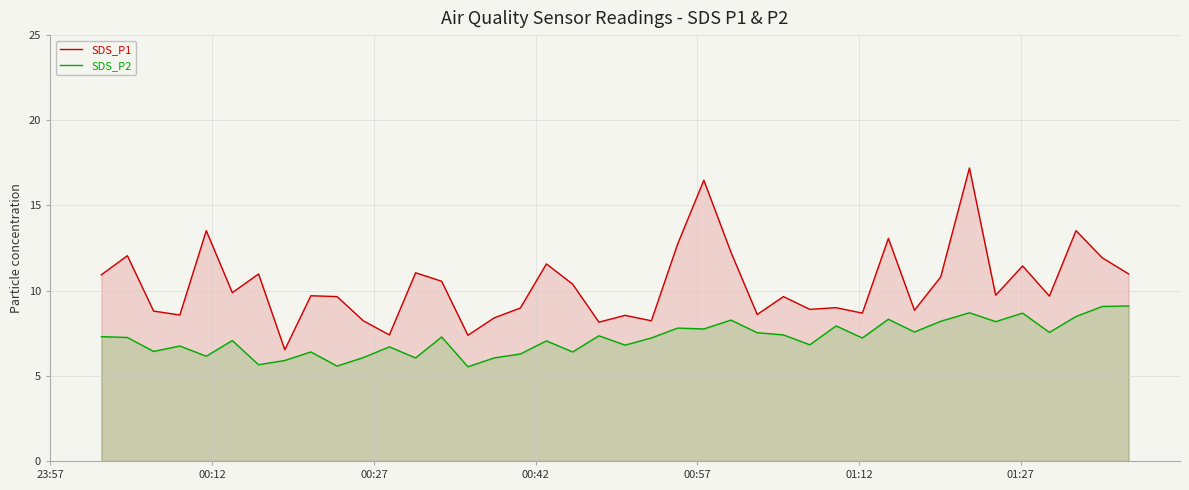

How many interior local peaks does the SDS_P2 series have?

13